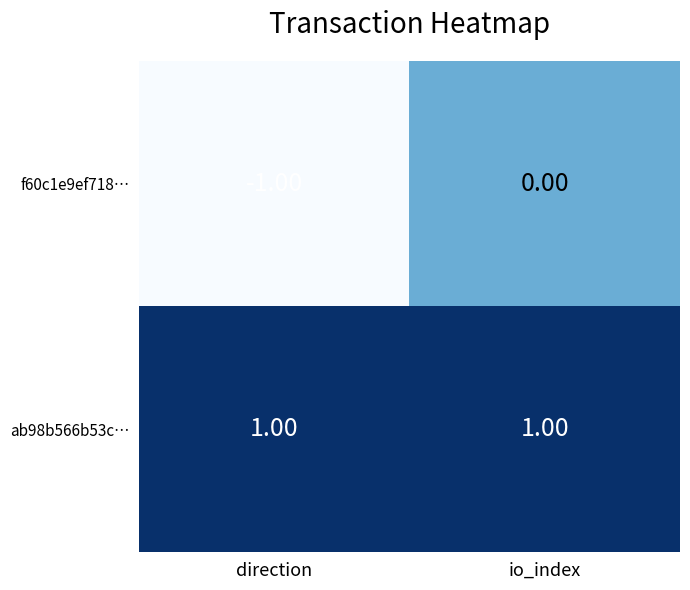

Rank the series by their average value, from lowest to highest.

f60c1e9ef718…, ab98b566b53c…